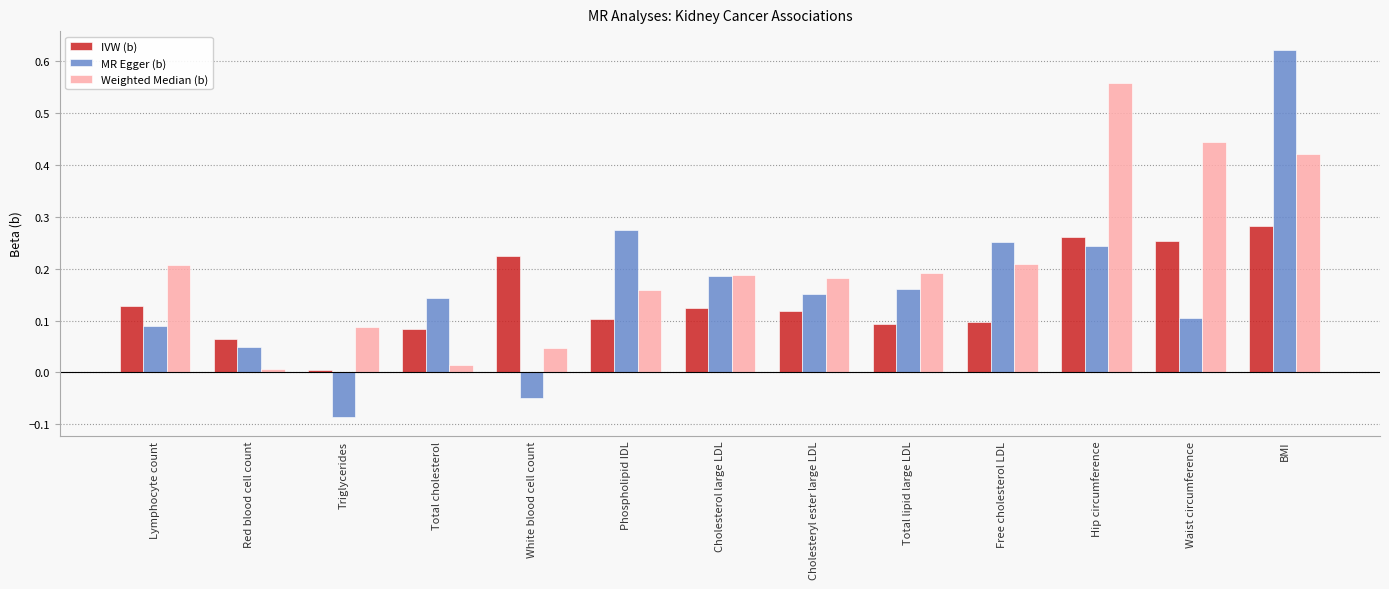

Count the number of categories in the chart.

13